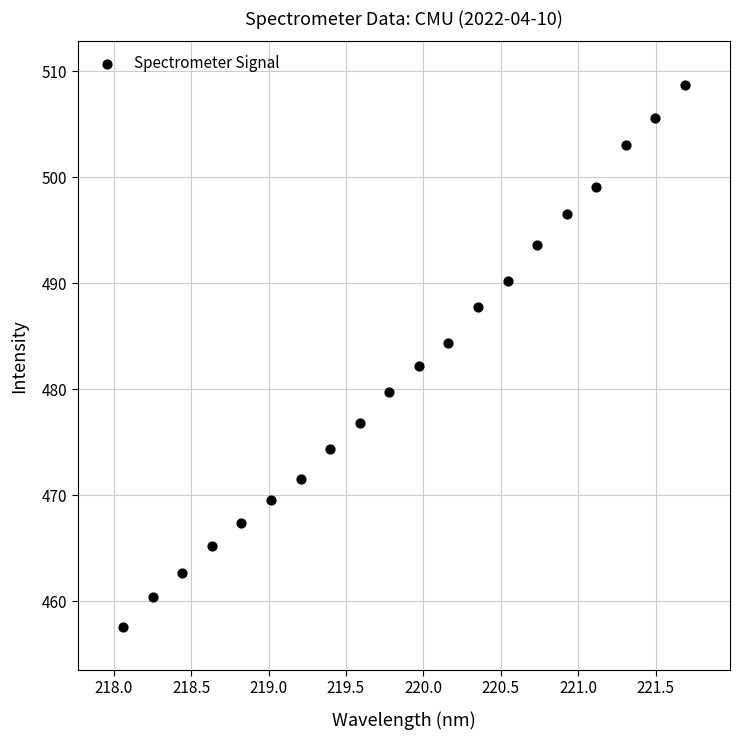

What is the range of Y values (max minus min)?

51.1